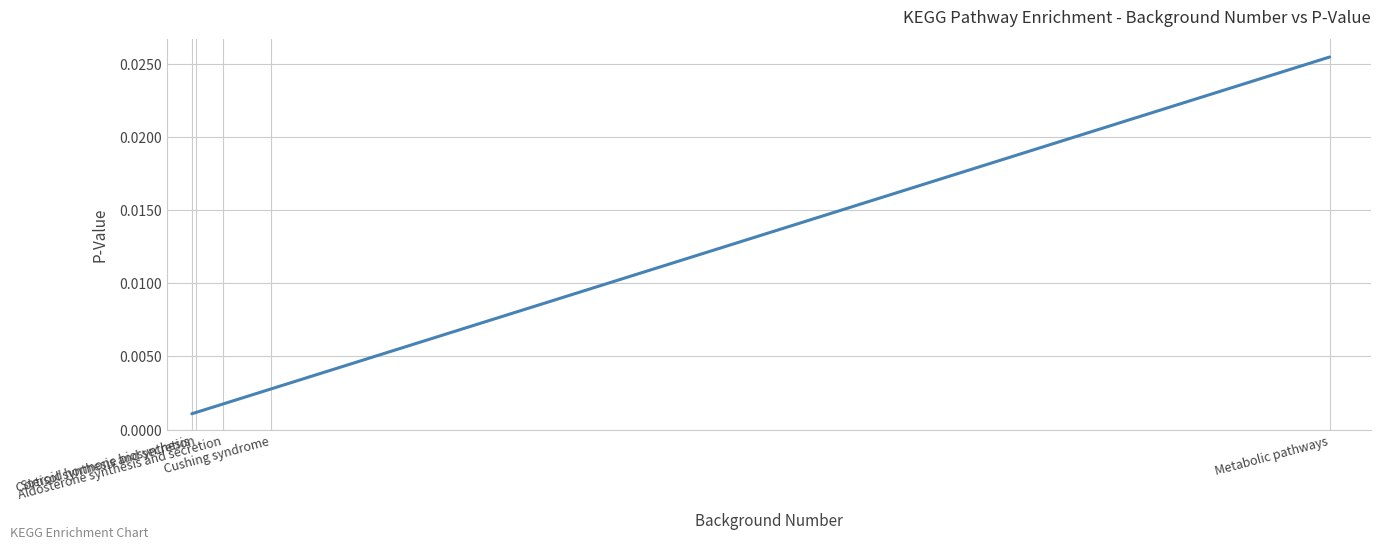

Count the number of data series in this chart.

1